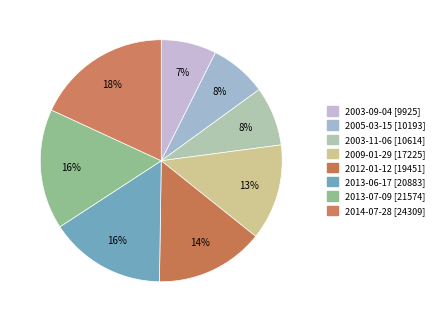

Does any single category account for the majority?

No